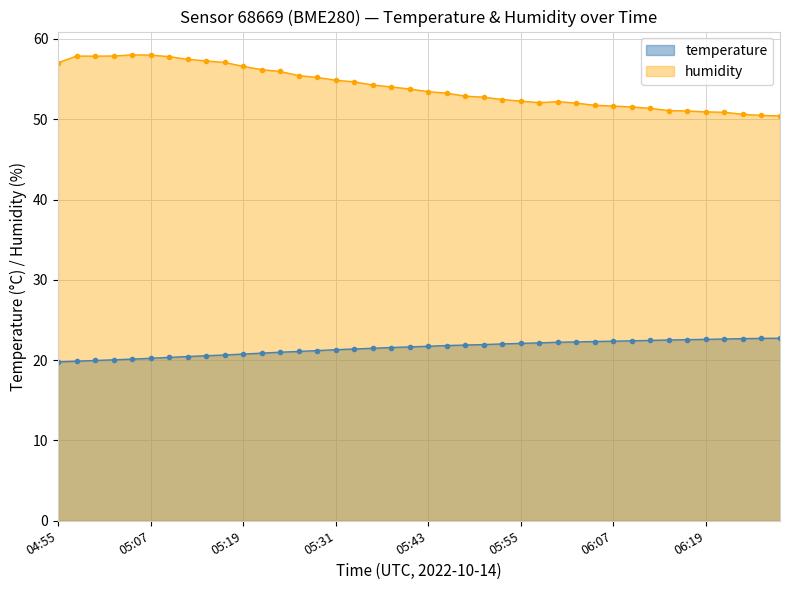

Is the value of temperature at 05:07 greater than the value of humidity at 06:05?

No